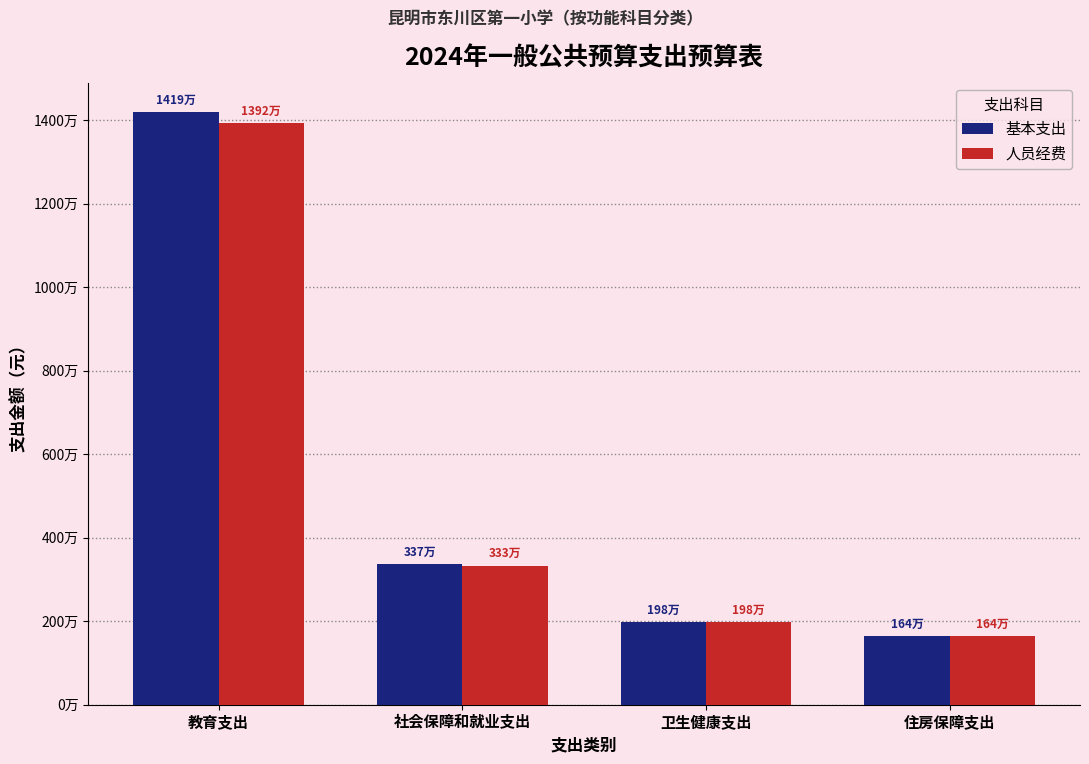

Where does the 基本支出 series first go above 3366251?

教育支出